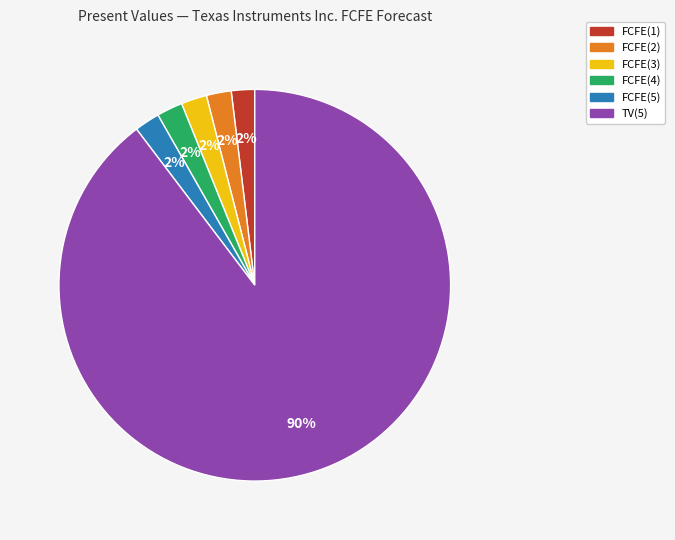

How many slices are in this pie chart?

6